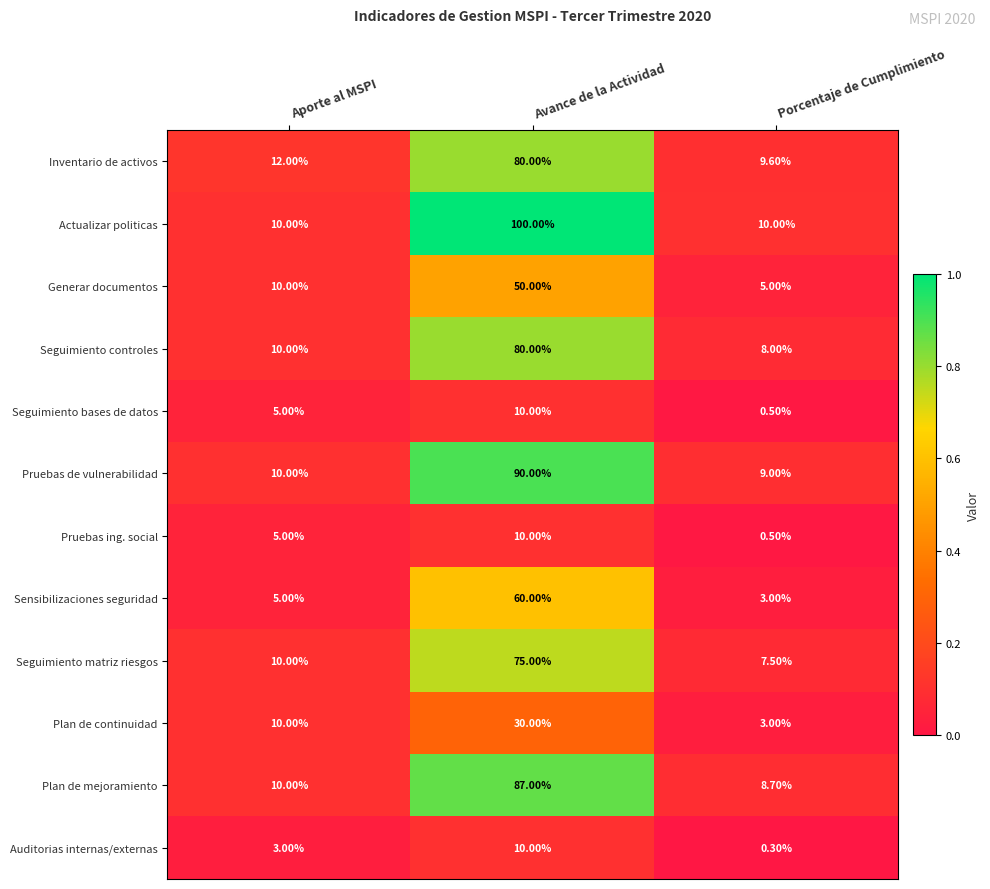

What is the average value of the Plan de continuidad series?

14.3